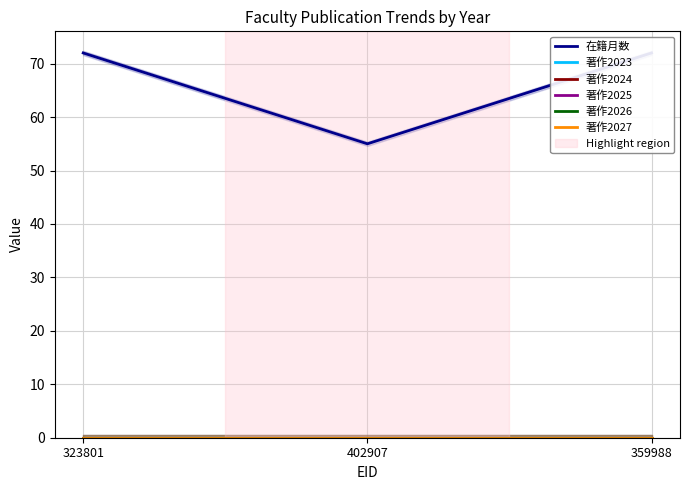

What is the label of the 1st point from the right?

359988